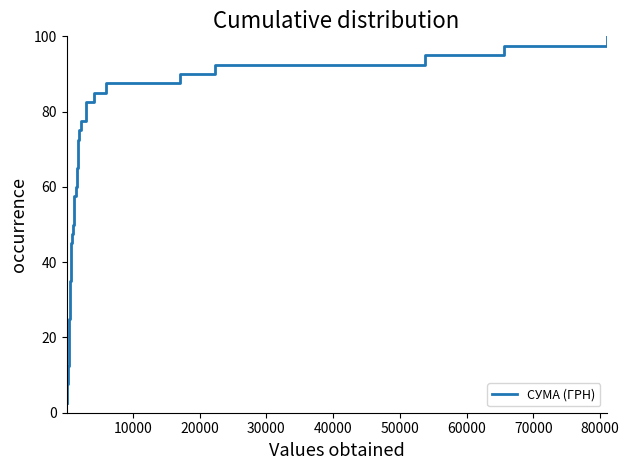

What is the minimum value shown in the chart?

2.5